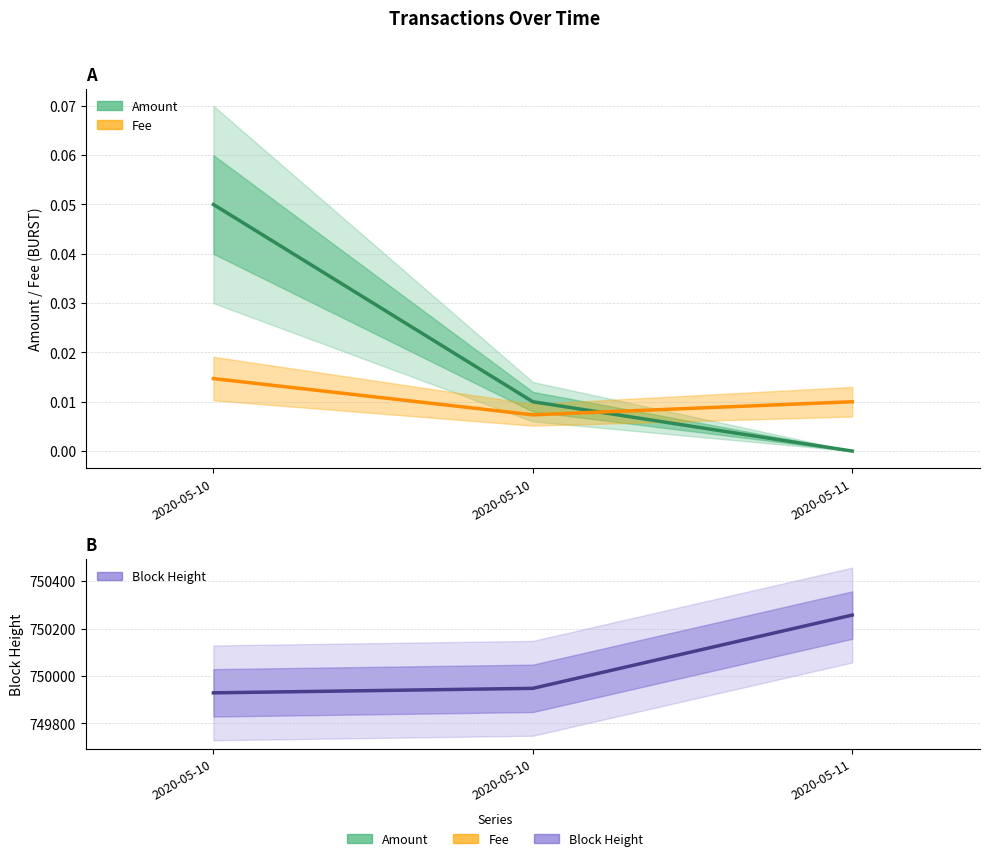

How many Amount values are between 0 and 1?

3